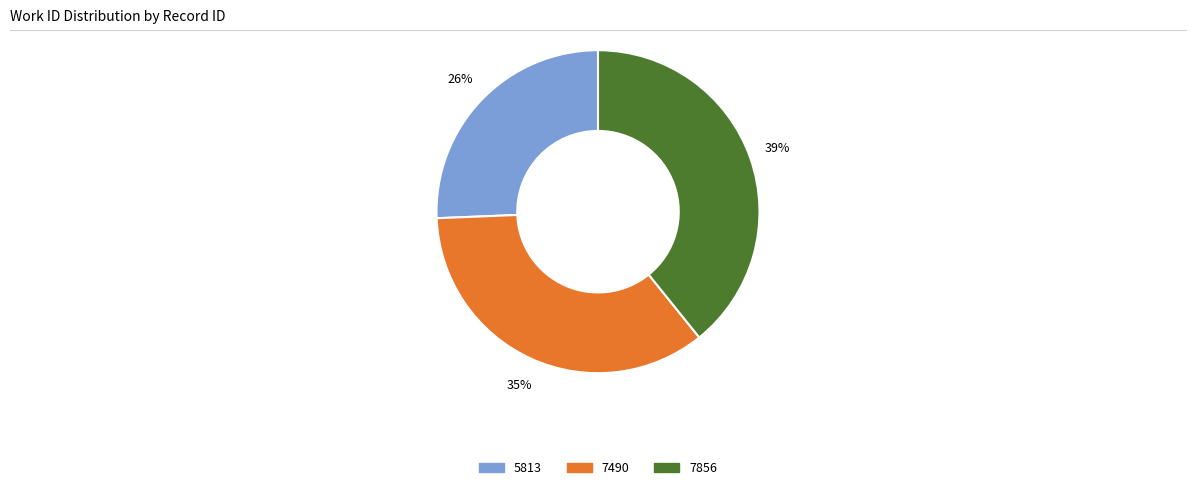

What percentage is the 7490 slice, to the nearest percent?

35%